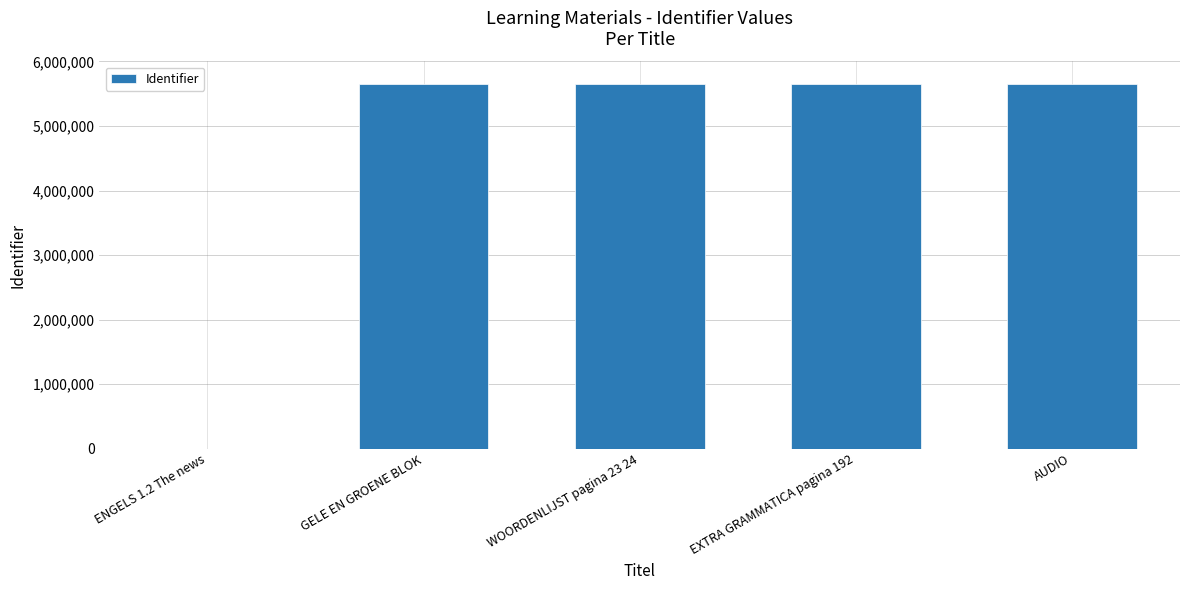

At which label is the value closest to 2826823?

GELE EN GROENE BLOK